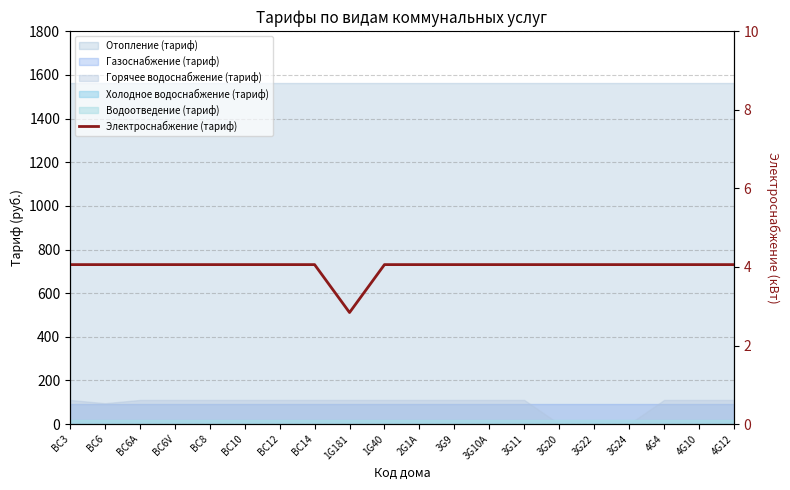

The value at BC6A is 2.1. True or false?

False